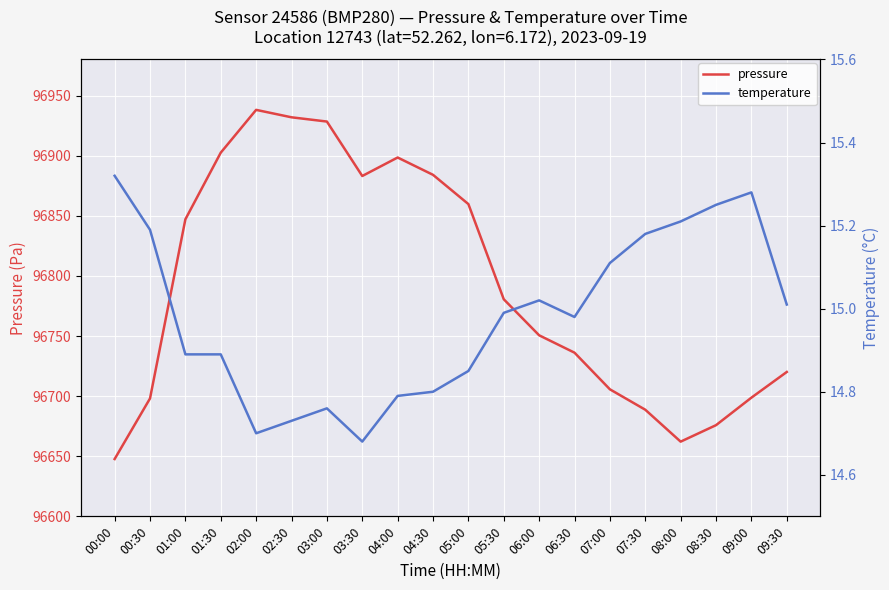

Is the value of temperature at 00:00 greater than the value of pressure at 03:30?

No